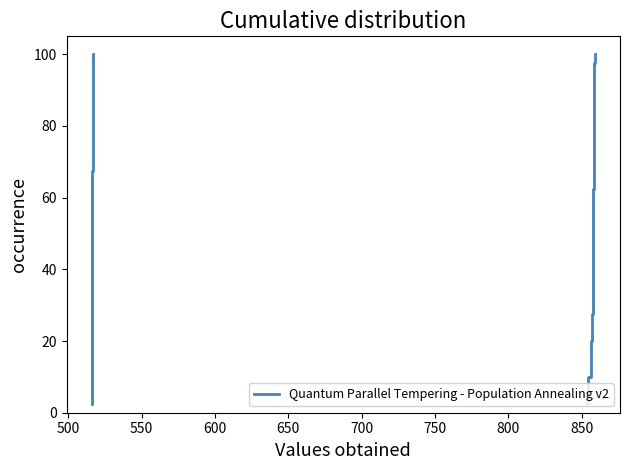

True or false: Quantum Parallel Tempering - Population Annealing v2 has more than 0 interior local peaks.

False